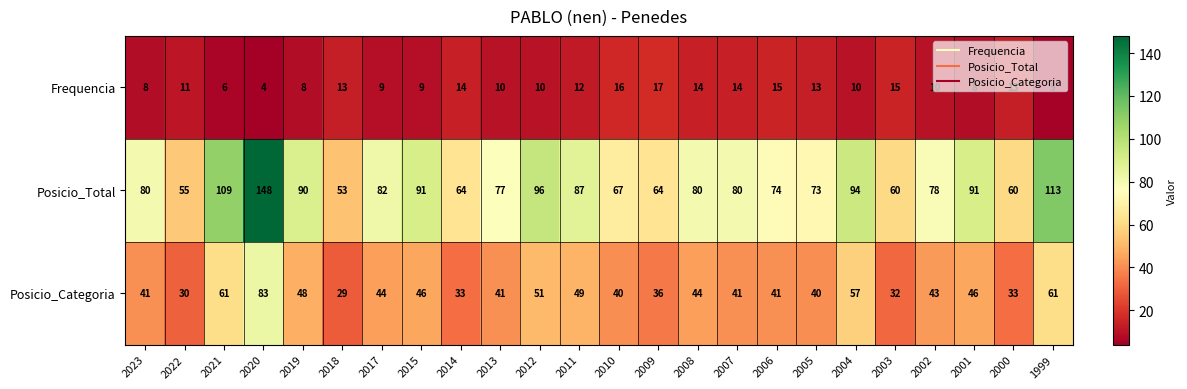

The Frequencia series shows 12 at 2015. True or false?

False